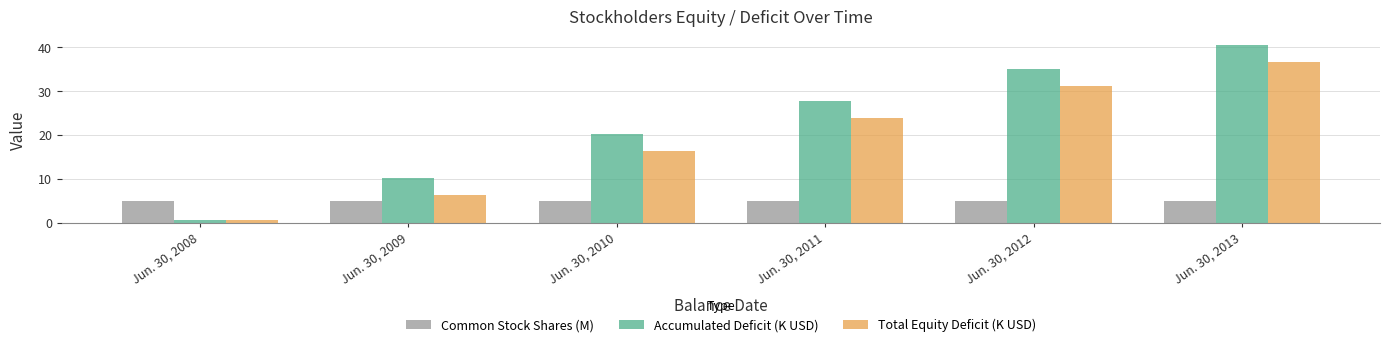

At which category does the chart reach its minimum across all series?

Jun. 30, 2008